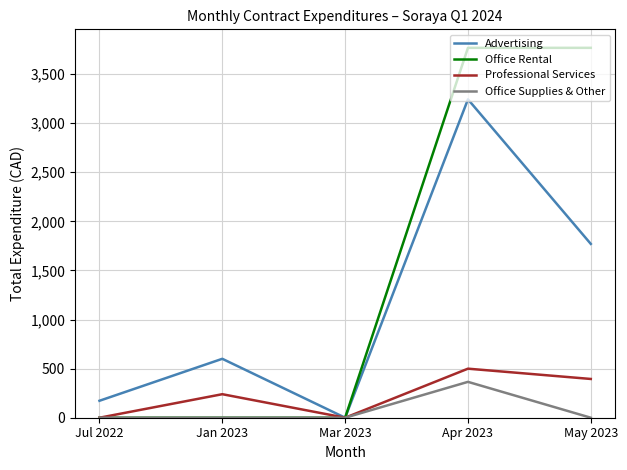

Which series has the widest spread of values?

Office Rental